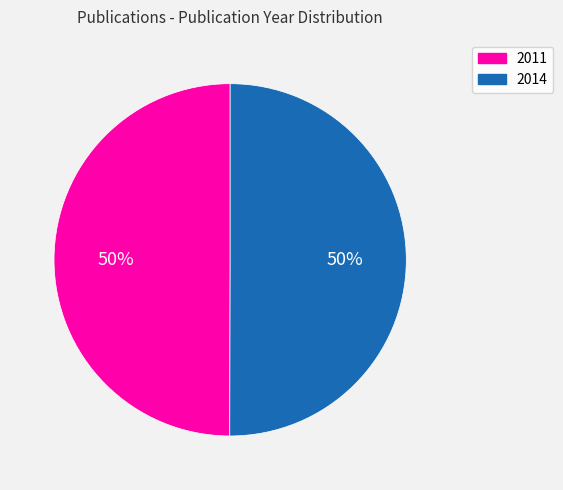

Approximately how many times larger is the value at 2011 compared to 2014?

1.0